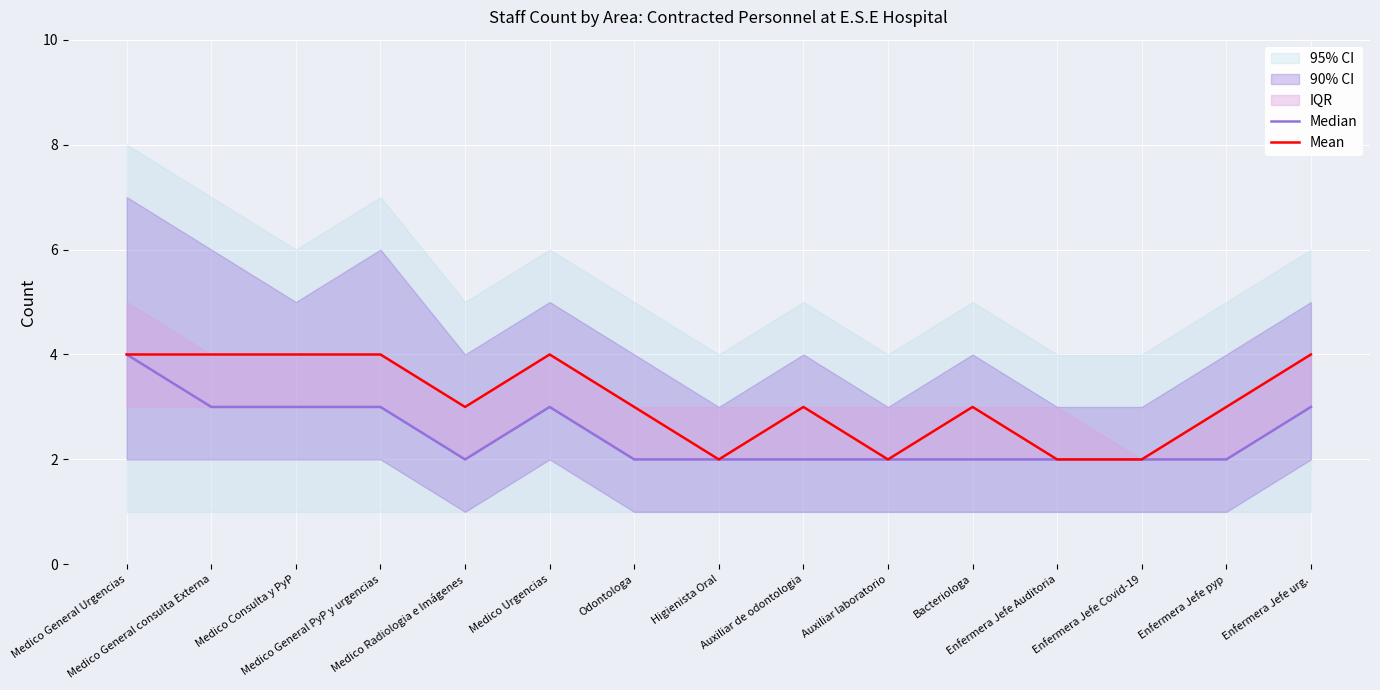

At which category does Mean reach its first local valley?

Medico Radiologia e Imágenes